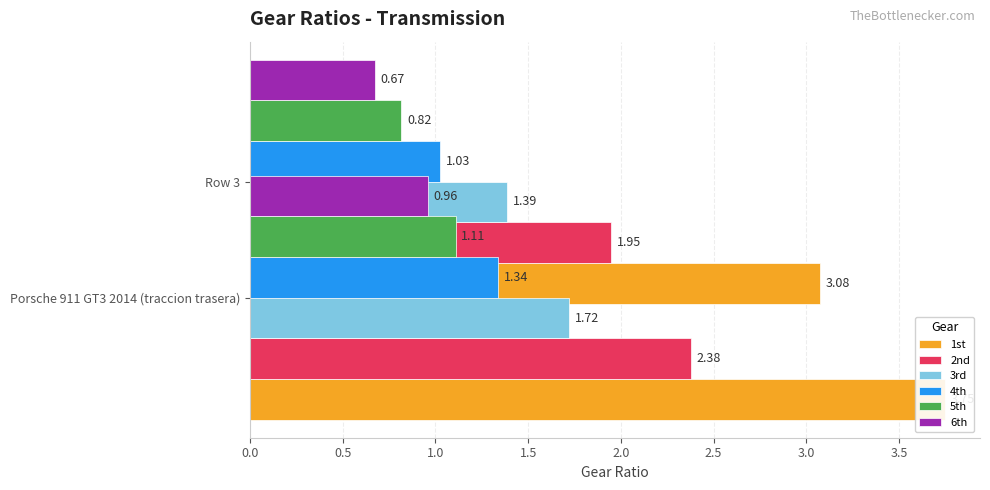

How many data points in 5th are less than 1?

1